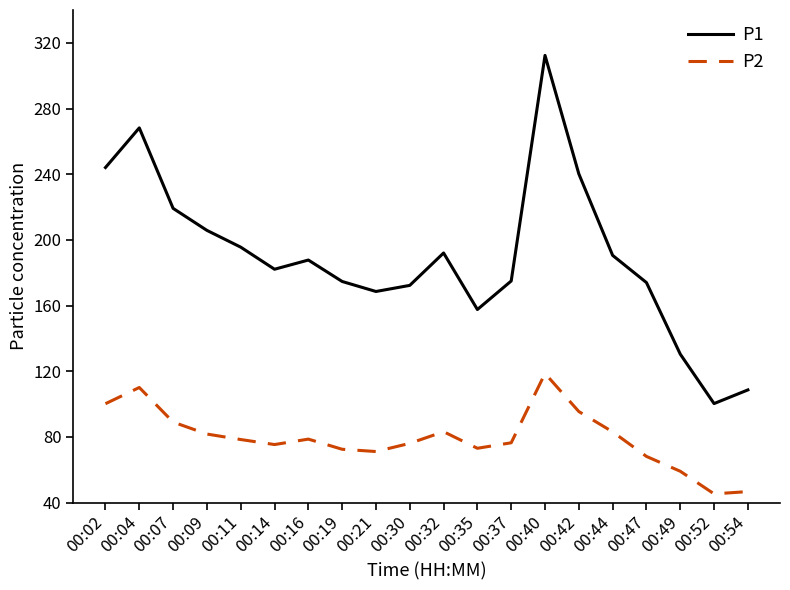

What is the difference between the highest and lowest values at 00:07?

130.2